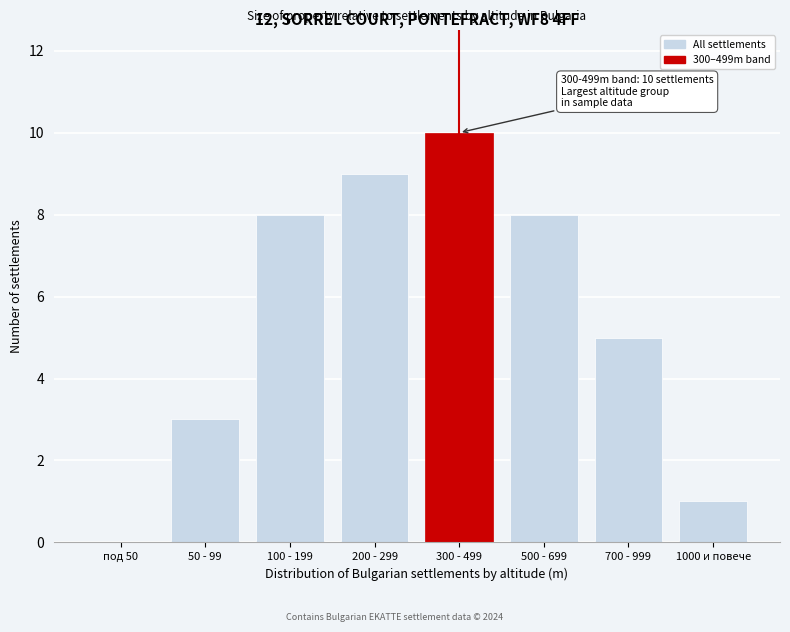

Reading left to right, transcribe all the data shown in this chart.

под 50=0	50 - 99=3	100 - 199=8	200 - 299=9	300 - 499=10	500 - 699=8	700 - 999=5	1000 и повече=1